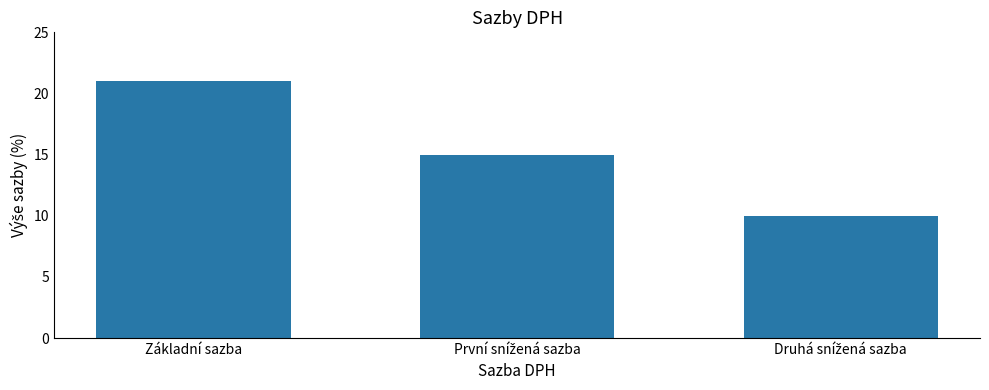

What is the smallest value displayed?

10